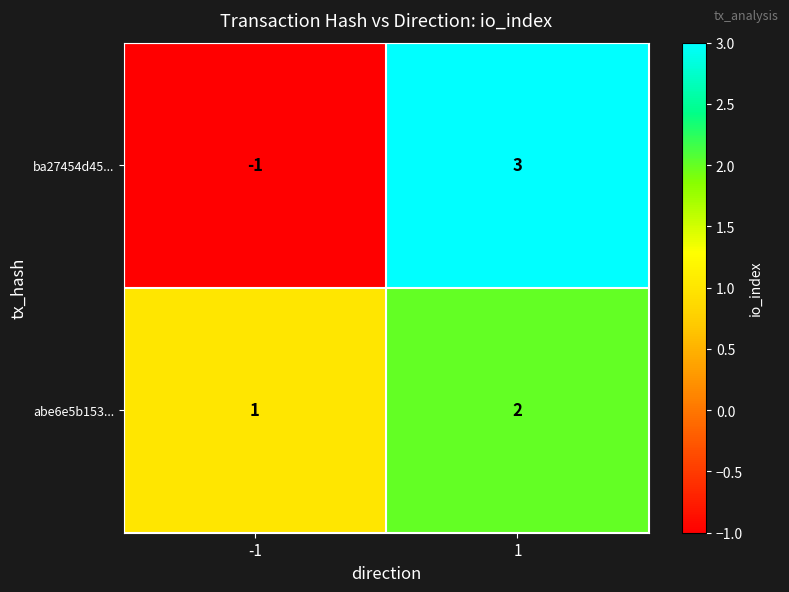

The abe6e5b153... series shows 1 at -1. True or false?

True